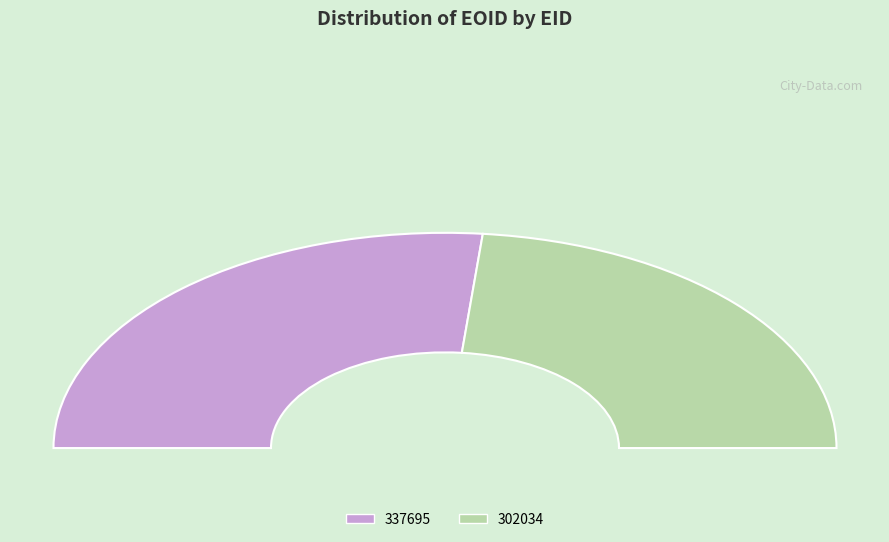

What percentage do 337695 and 302034 together represent?

100.0%